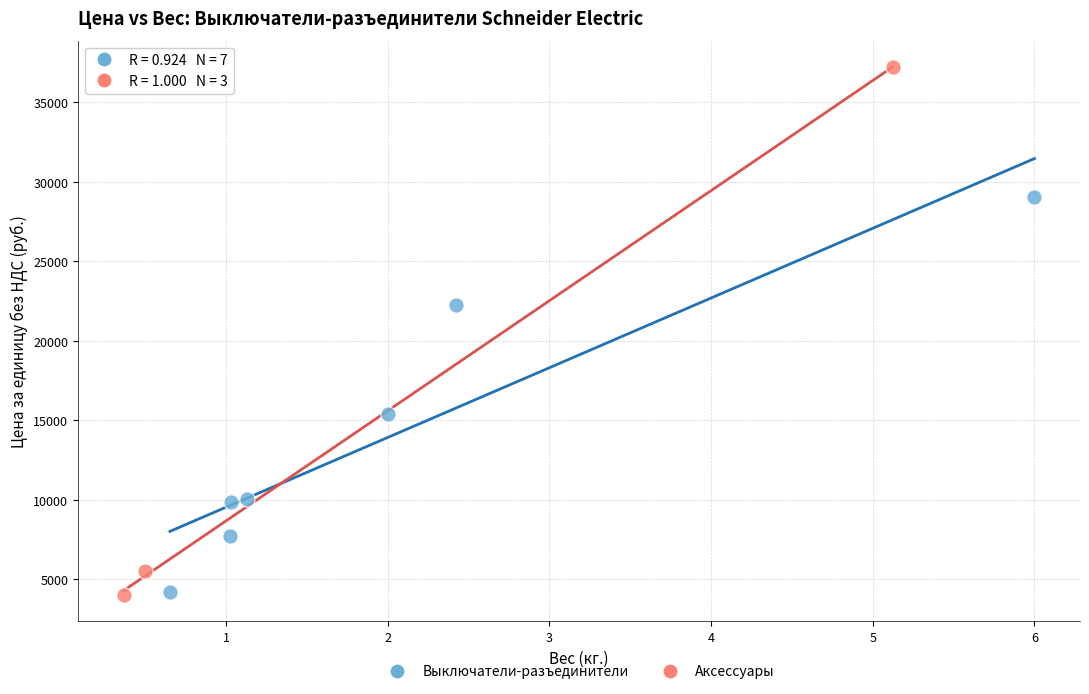

Which series has the widest spread of Y values?

Аксессуары